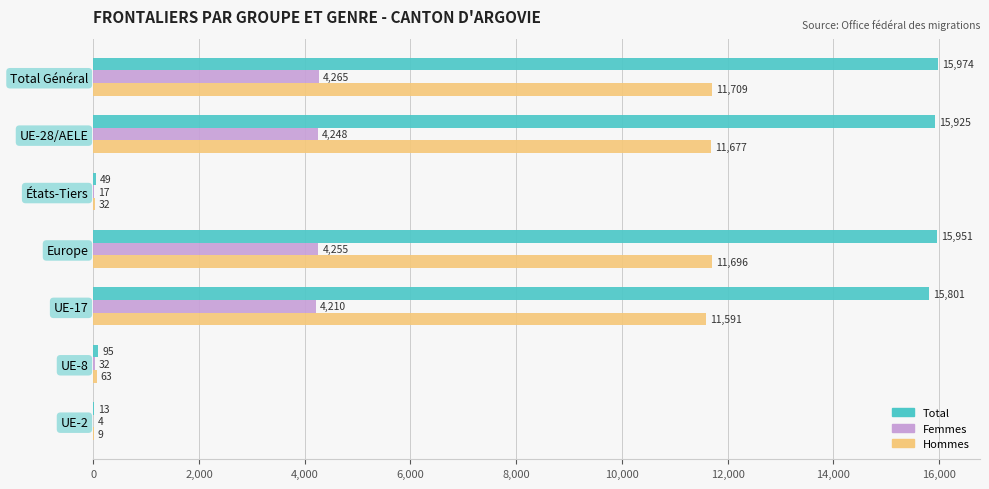

Which series has the largest total across all categories?

Total